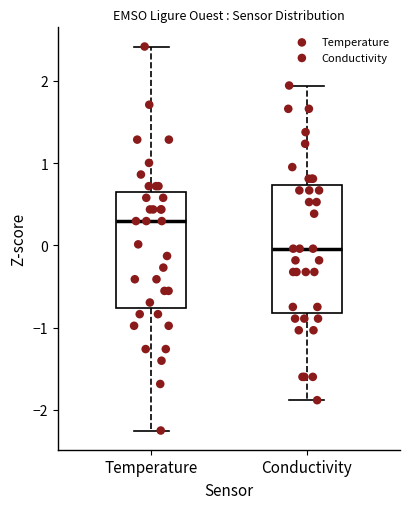

Which box's median line is the lowest?

Conductivity